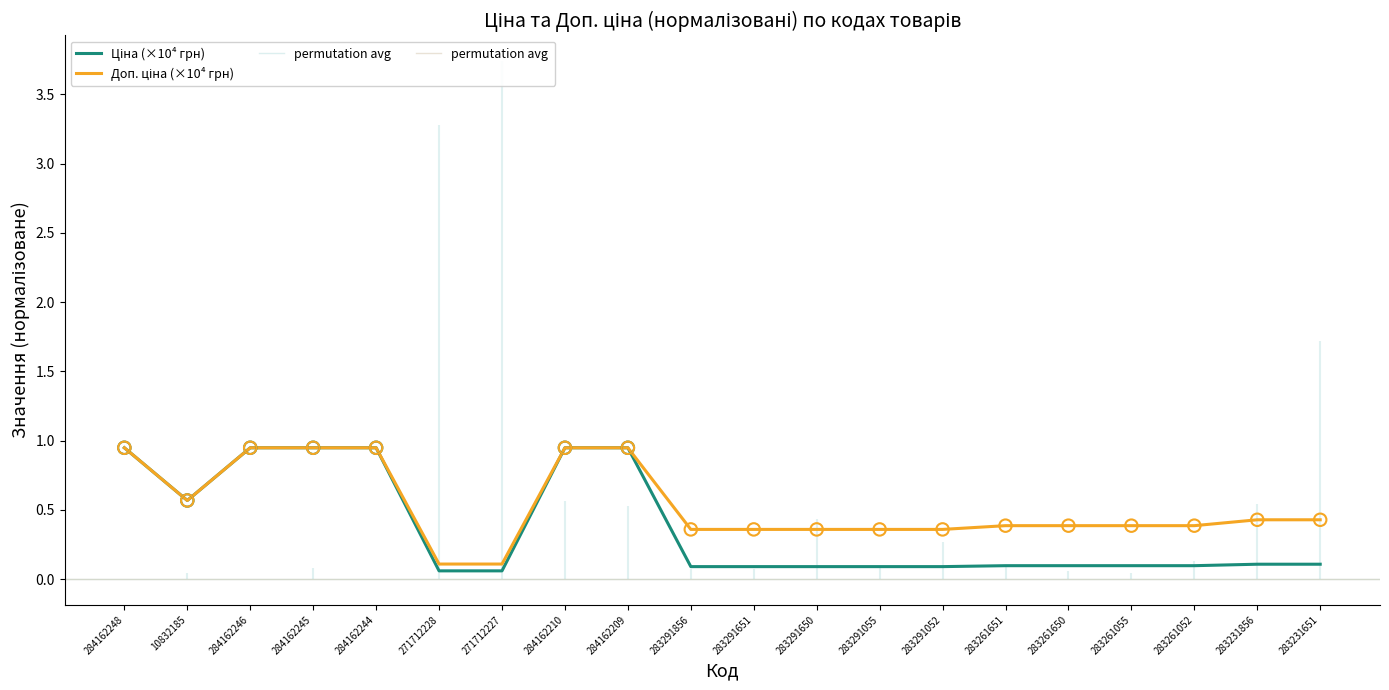

What is the total value across all series at 271712227?

0.2